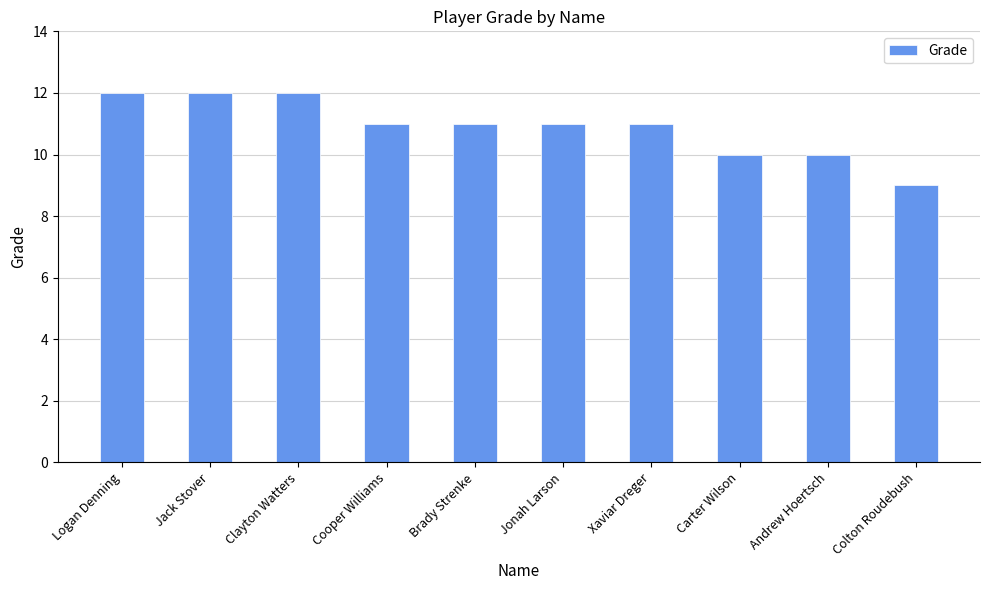

Between Logan Denning and Colton Roudebush, which is larger?

Logan Denning